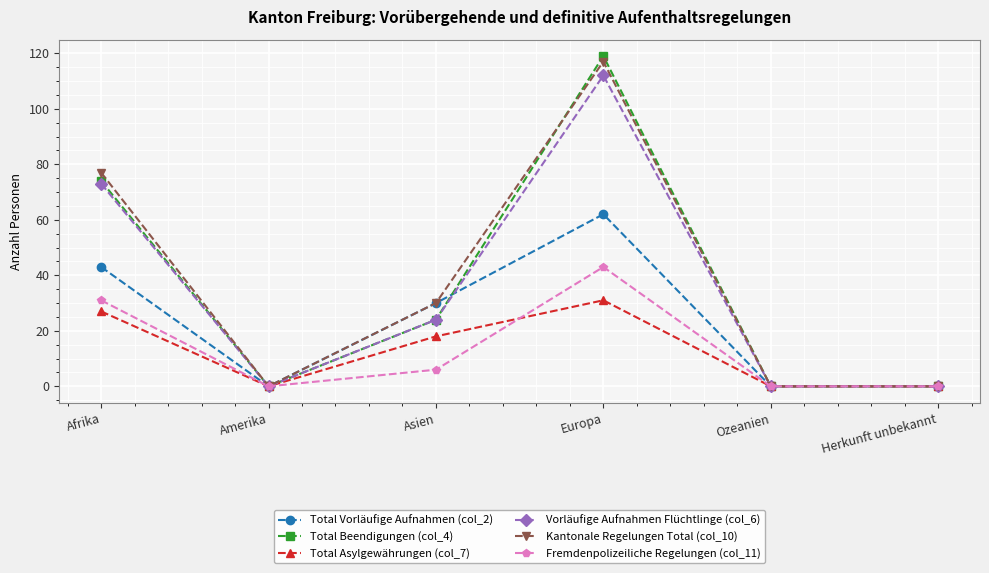

What is the difference between the maximum and minimum values in the Fremdenpolizeiliche Regelungen (col_11) series?

43